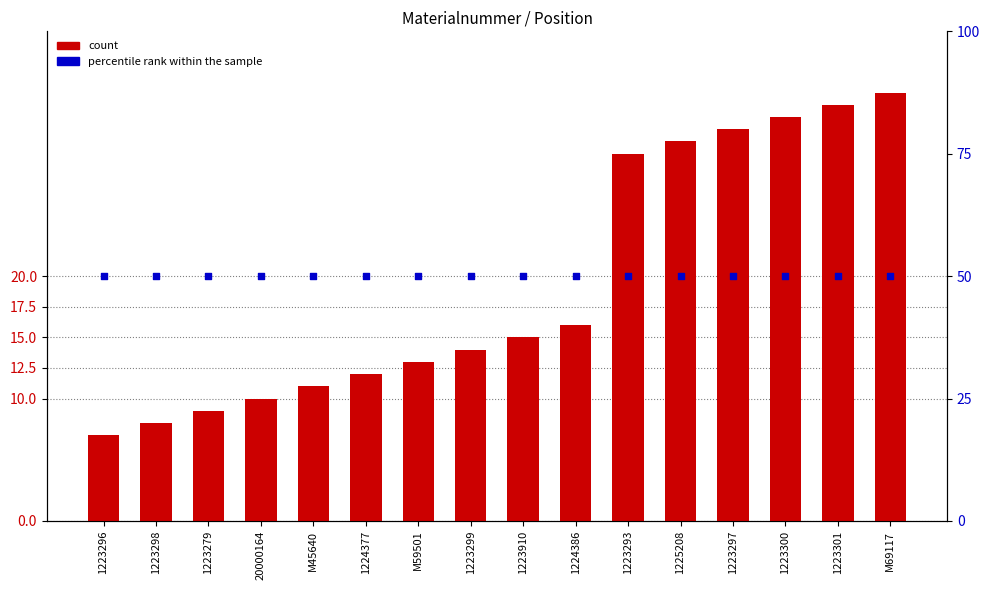

Is the value of count at 1223300 greater than the value of percentile rank within the sample at 1224386?

No